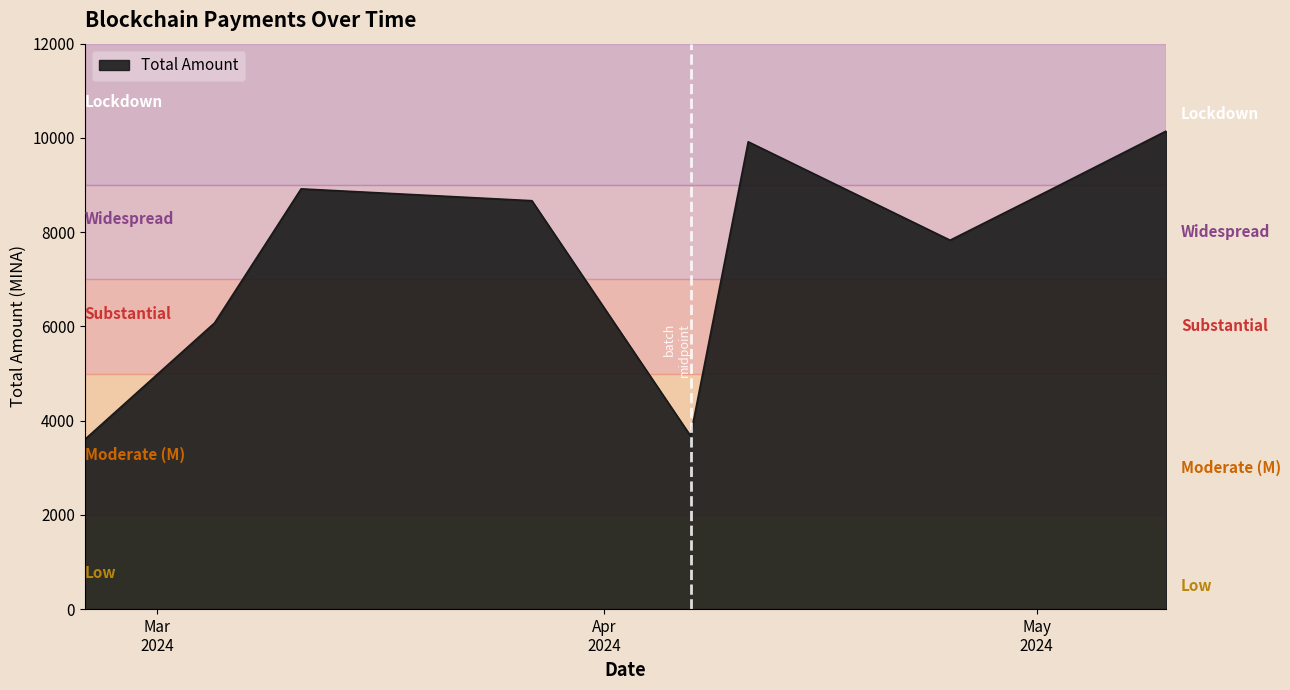

What is the greatest value displayed?

10148.5